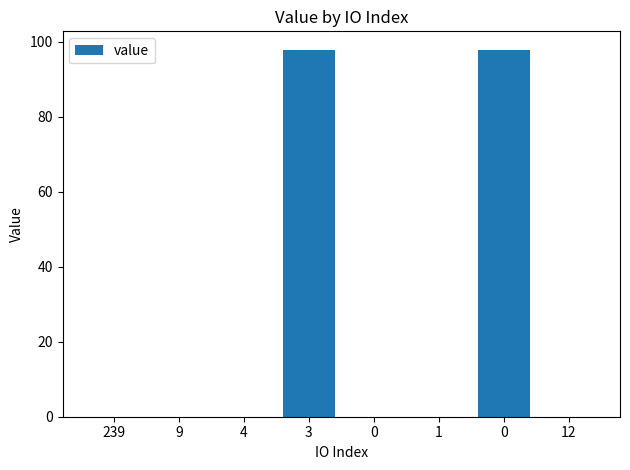

Rank the categories by value from highest to lowest.

3, 0, 9, 4, 0, 1, 239, 12